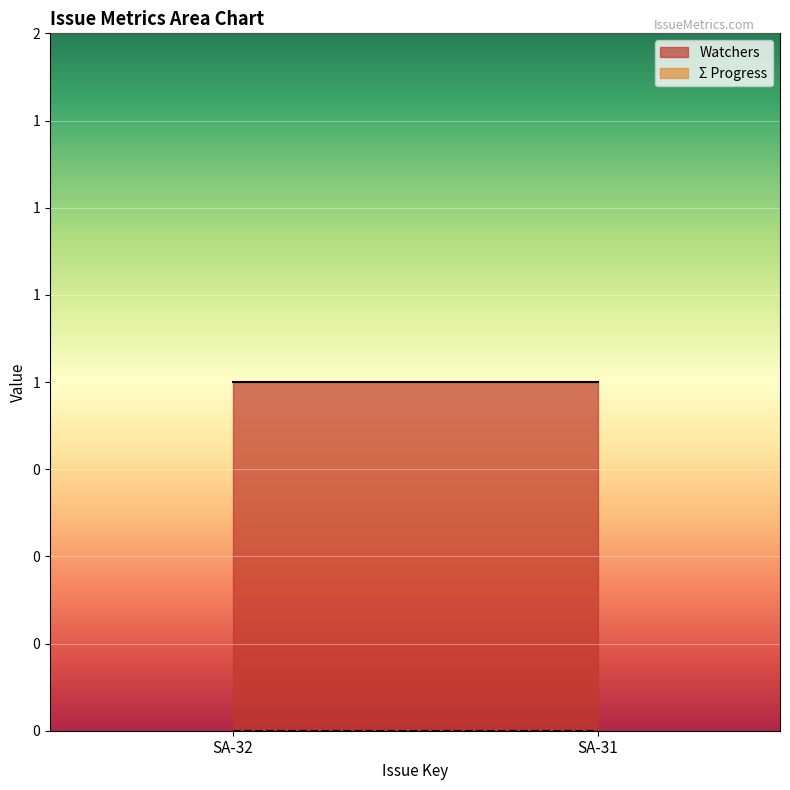

At how many categories does at least one series exceed 0?

2